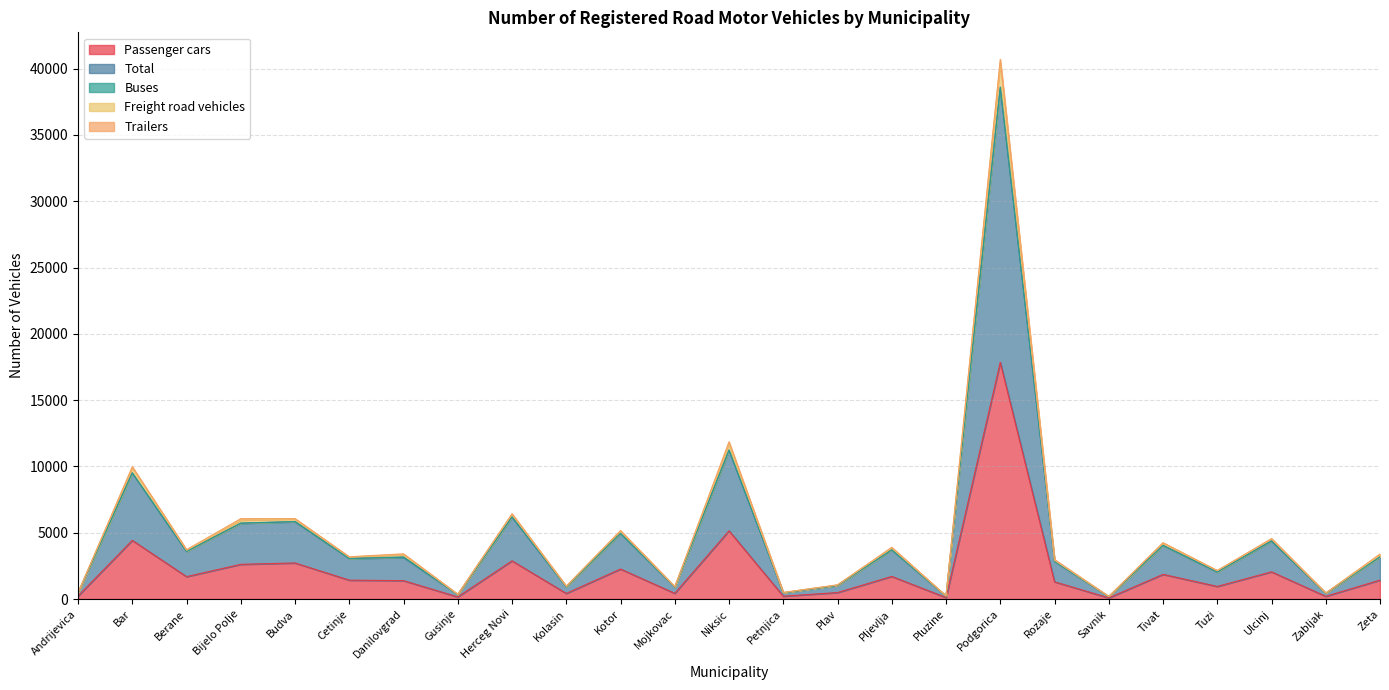

Which has a higher value, Zabljak or Pljevlja?

Pljevlja